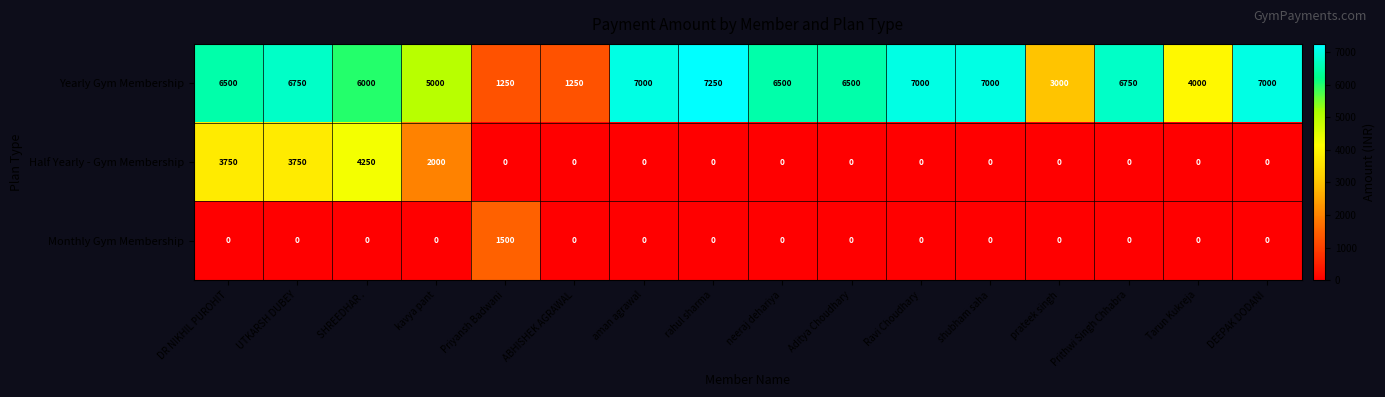

What is the total value across all series at Prithwi Singh Chhabra?

6750